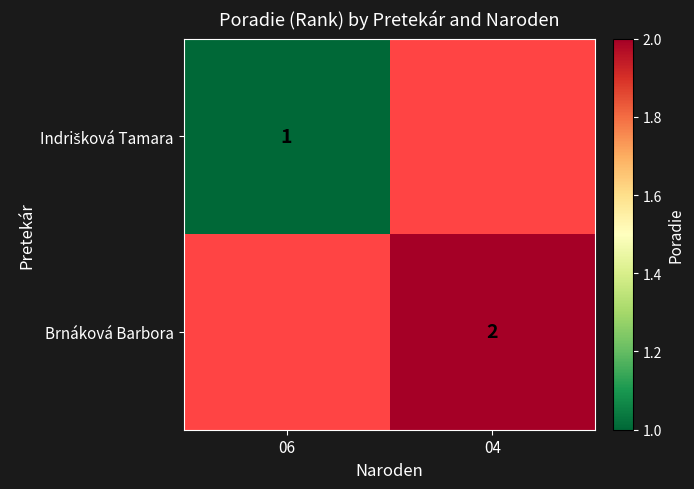

Is it true that Brnáková Barbora equals 2 at 04?

True